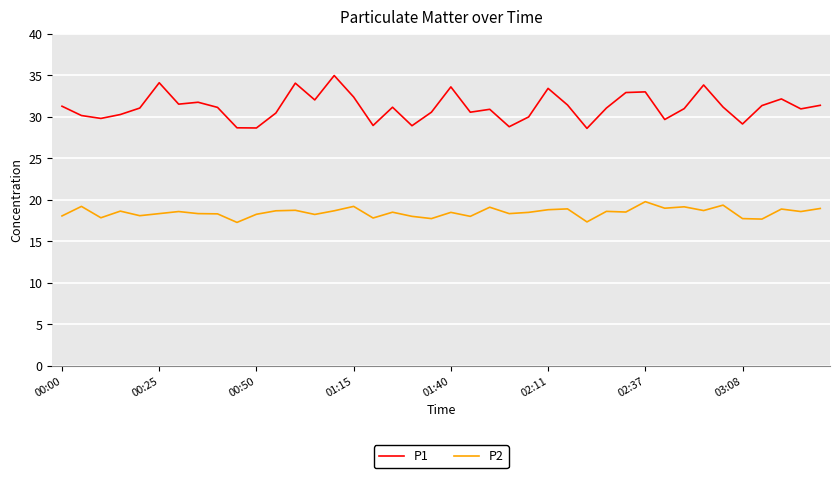

Rank the series by their average value, from lowest to highest.

P2, P1